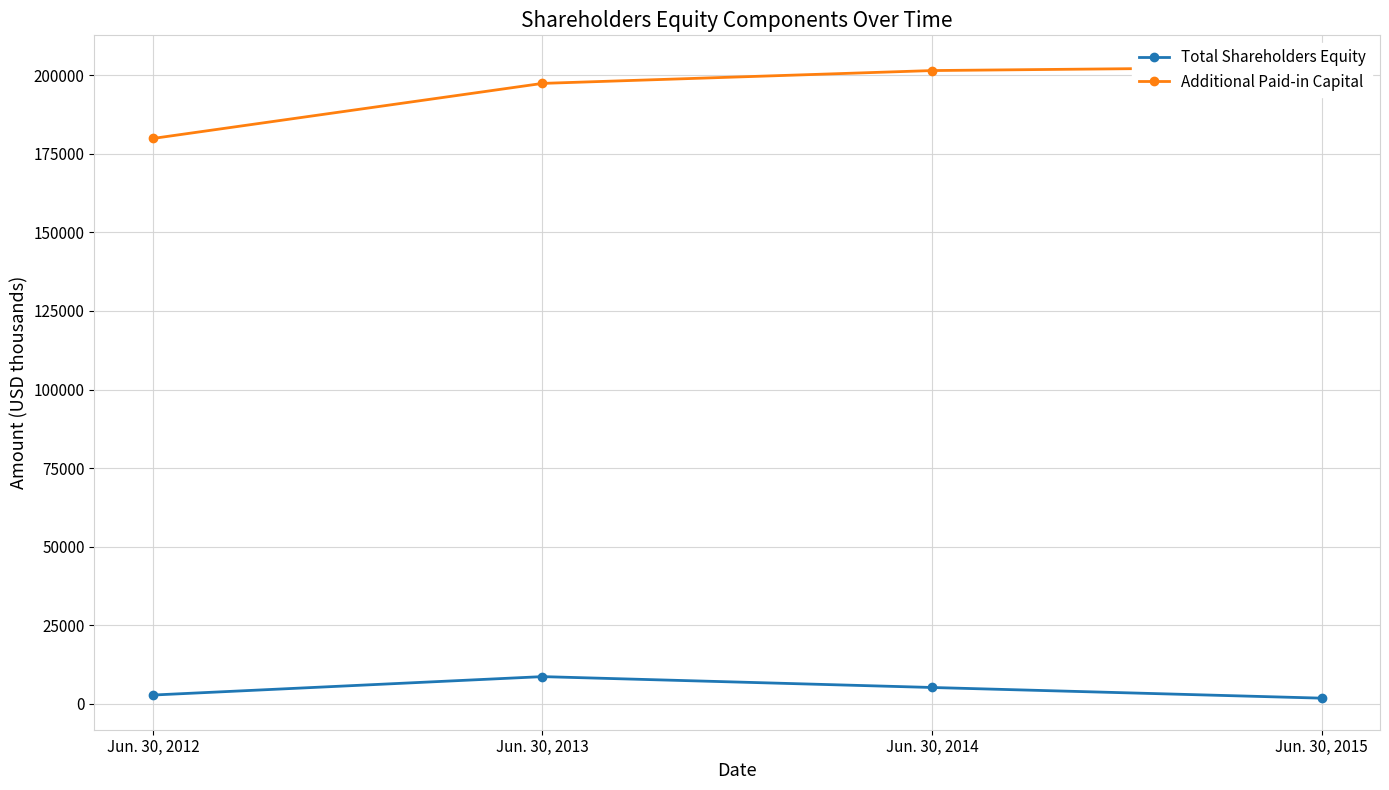

How many data points in Additional Paid-in Capital are above 201492?

1